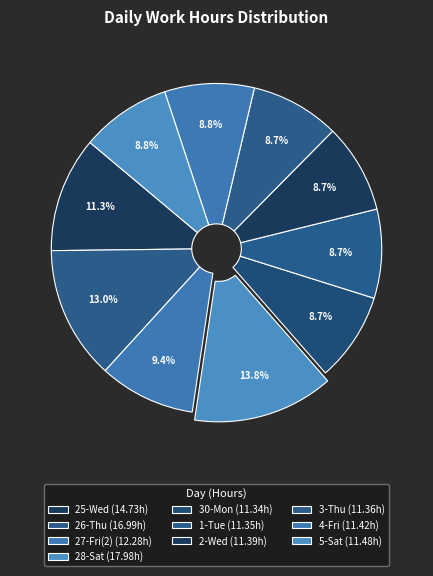

How many slices are in this pie chart?

10